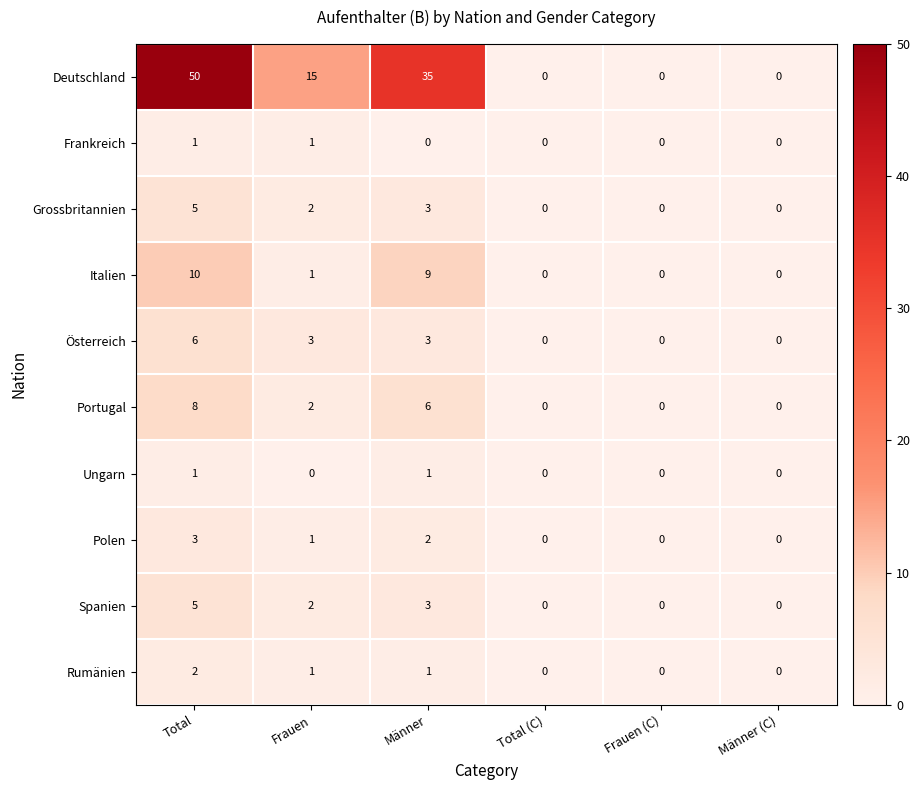

Where is Deutschland nearest to the value 25?

Frauen